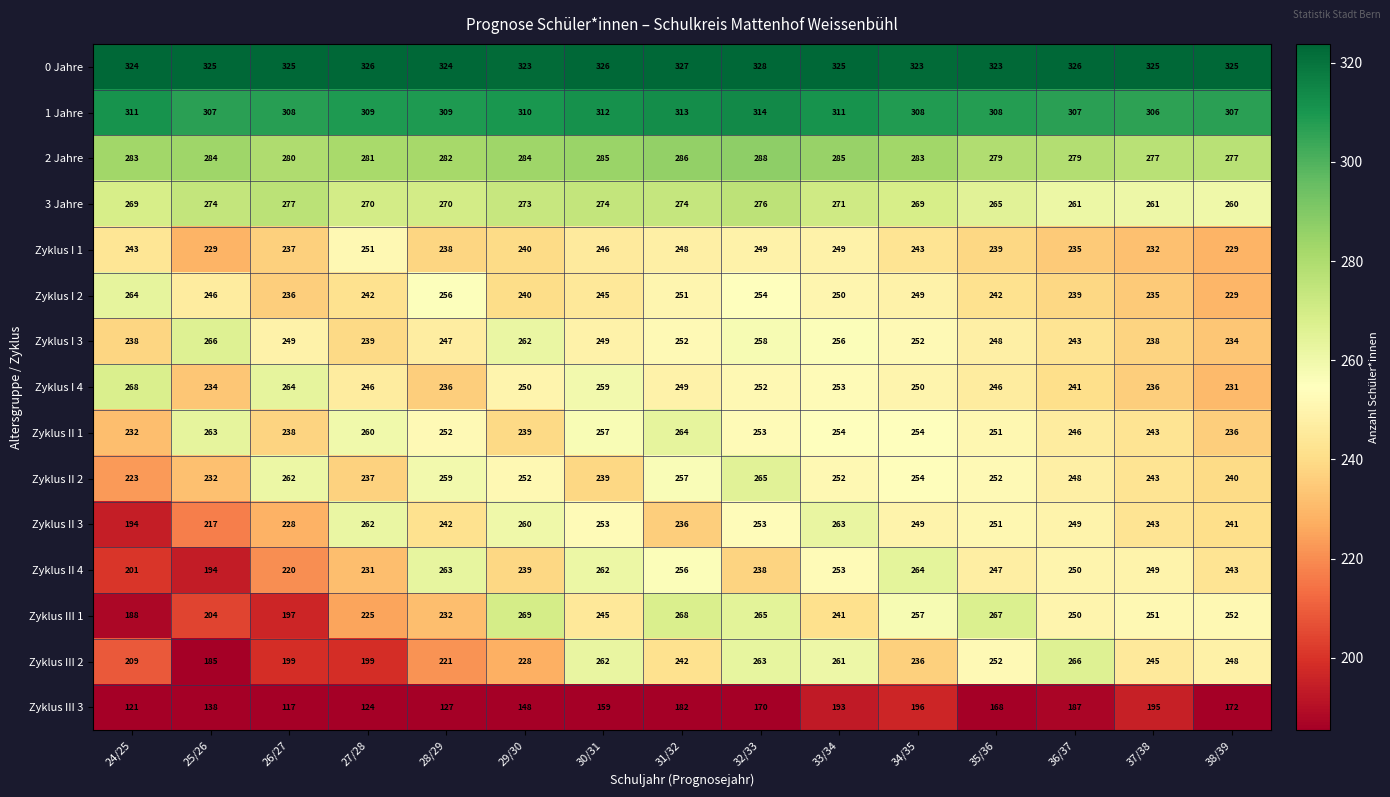

The value of Zyklus III 3 at 26/27 is 117. True or false?

True